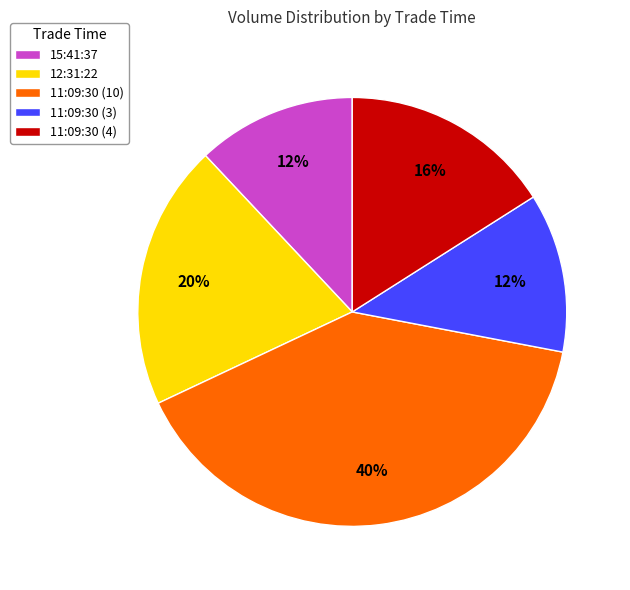

Which has a higher value, 15:41:37 or 11:09:30 (10)?

11:09:30 (10)